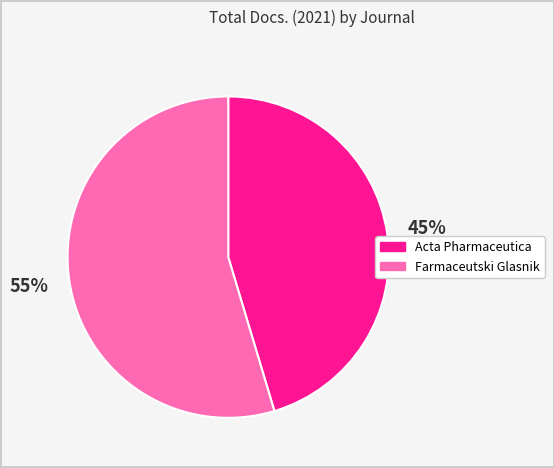

Rank the categories by value from highest to lowest.

Farmaceutski Glasnik, Acta Pharmaceutica